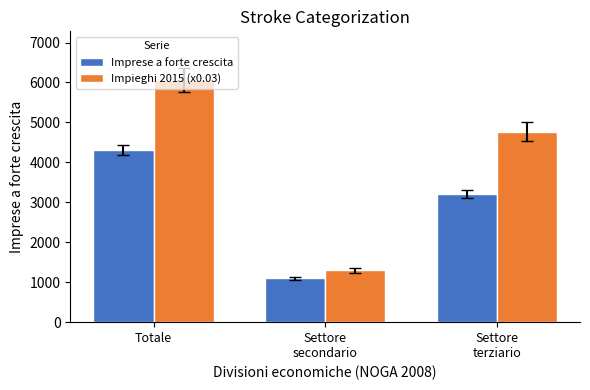

How many distinct data groups are displayed?

2